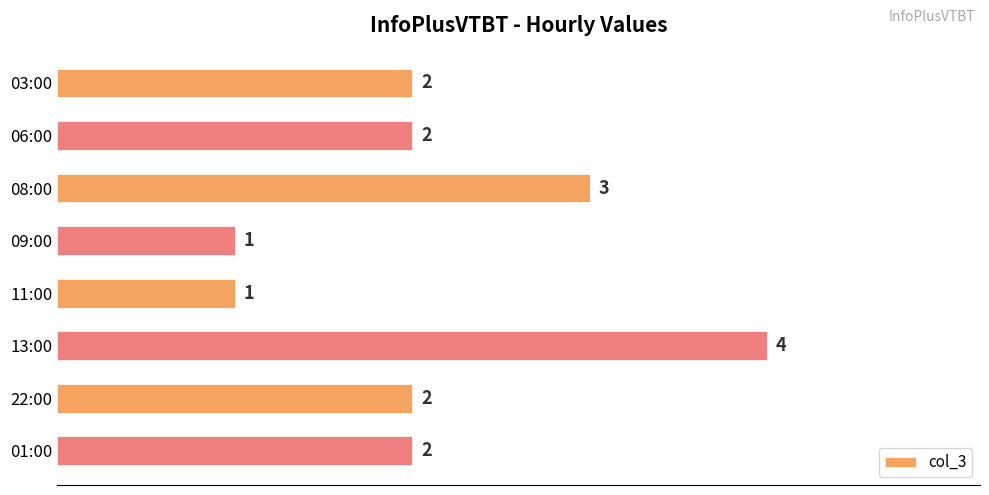

Which category has the highest value across all series?

13:00